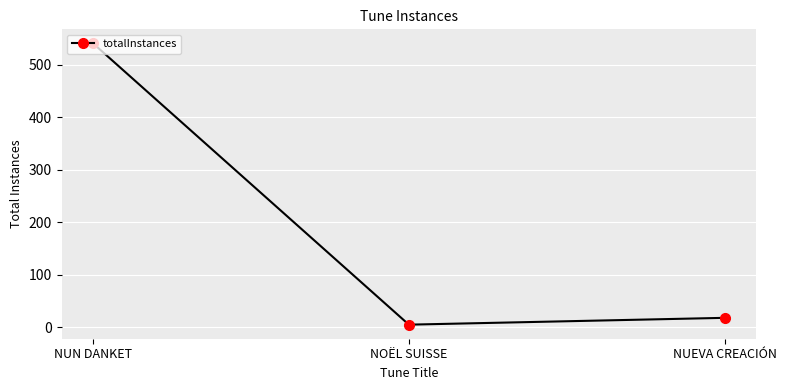

Reading left to right, extract all data points from this chart.

NUN DANKET=541	NOËL SUISSE=5	NUEVA CREACIÓN=18